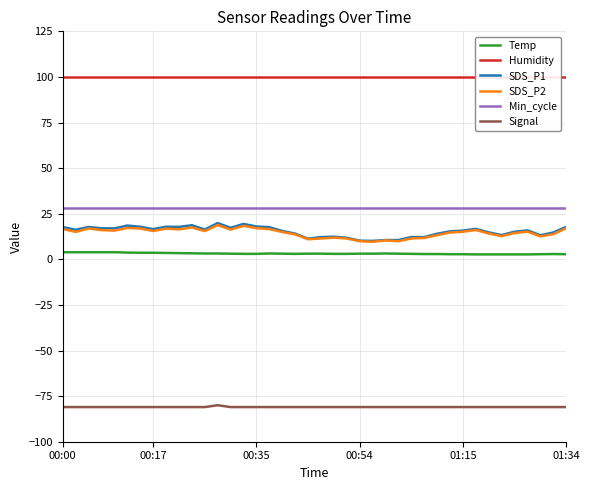

How many lines are shown in the chart?

6